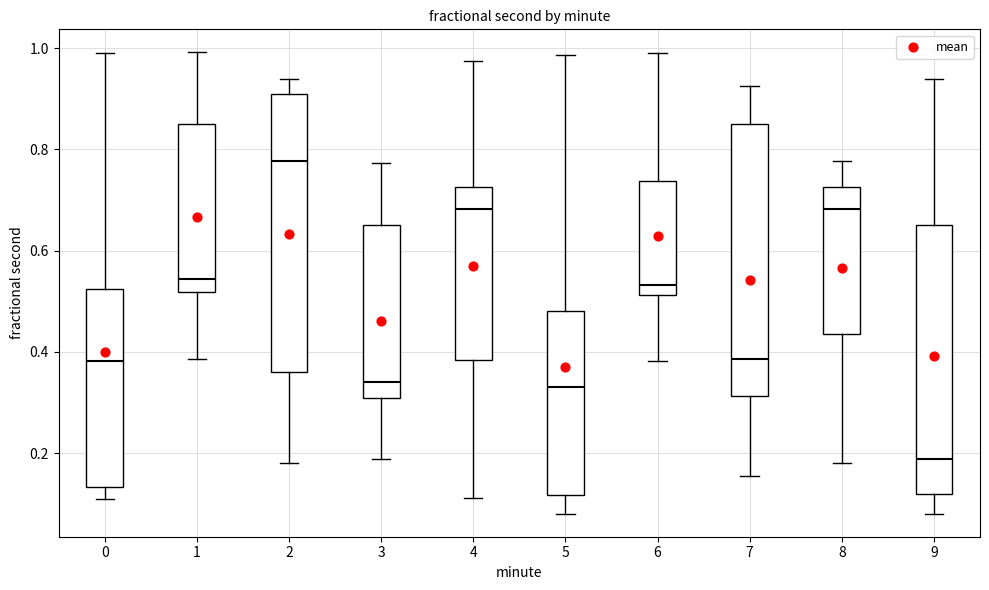

Reading left to right, read every box against the y-axis: the position of its median line, the range the box covers, and the ends of its whiskers. The values are not printed on the chart, so give them approximately, as read against the axis.

0: median 0.38, box 0.14 to 0.52, whiskers 0.10 to 0.98
1: median 0.54, box 0.52 to 0.86, whiskers 0.38 to 1.00
2: median 0.78, box 0.36 to 0.90, whiskers 0.18 to 0.94
3: median 0.34, box 0.30 to 0.66, whiskers 0.18 to 0.78
4: median 0.68, box 0.38 to 0.72, whiskers 0.12 to 0.98
5: median 0.34, box 0.12 to 0.48, whiskers 0.08 to 0.98
6: median 0.54, box 0.52 to 0.74, whiskers 0.38 to 0.98
7: median 0.38, box 0.32 to 0.86, whiskers 0.16 to 0.92
8: median 0.68, box 0.44 to 0.72, whiskers 0.18 to 0.78
9: median 0.18, box 0.12 to 0.66, whiskers 0.08 to 0.94